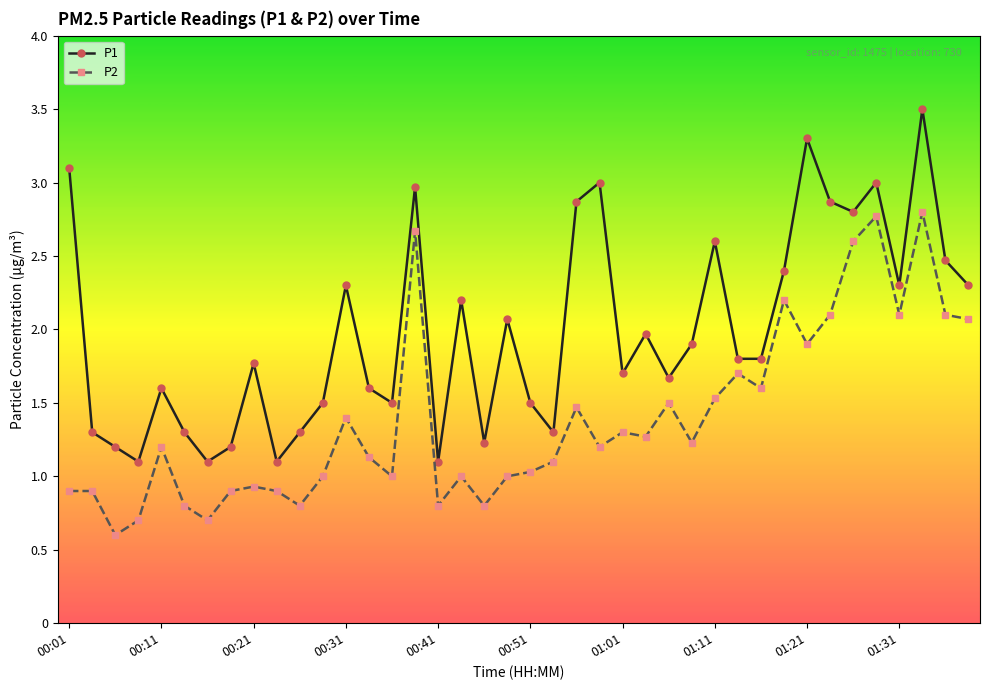

Which series has the widest spread of values?

P1